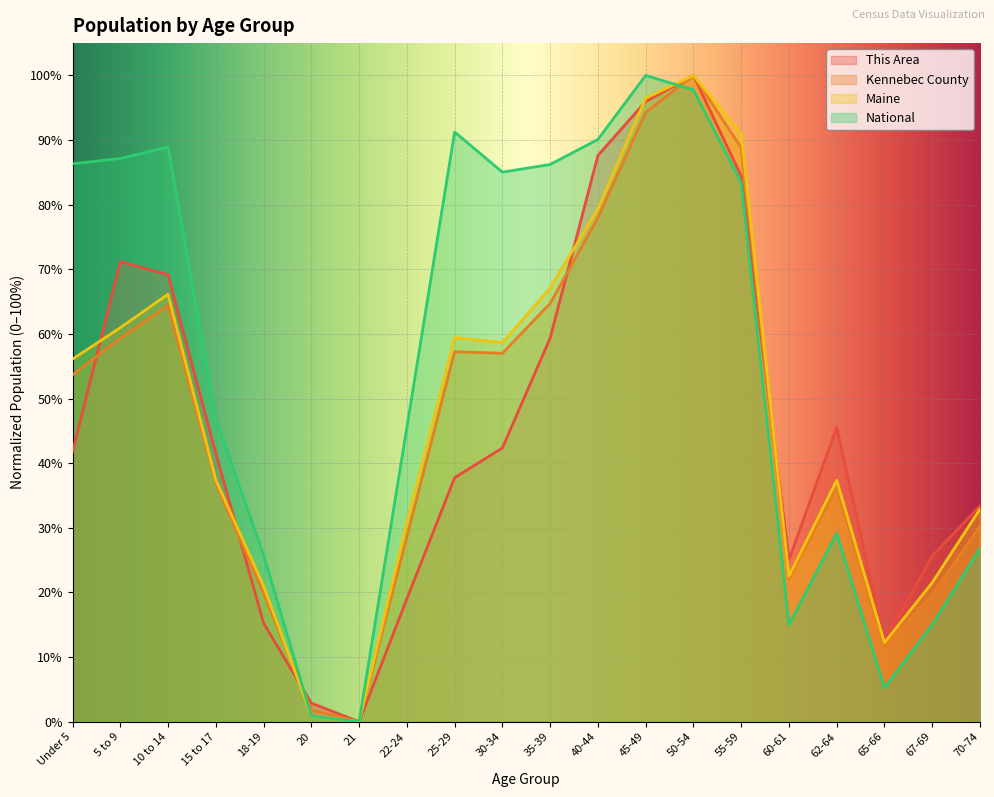

What are all the series names shown in the legend?

This Area, Kennebec County, Maine, National